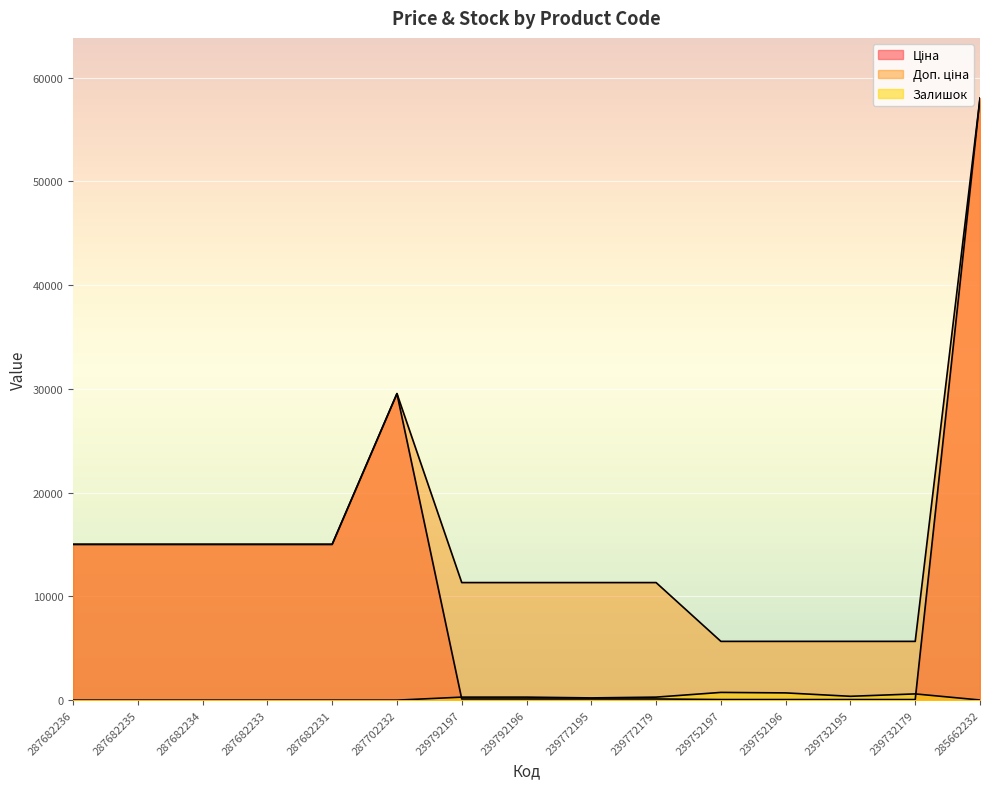

Where is the first local maximum for Доп. ціна?

287702232